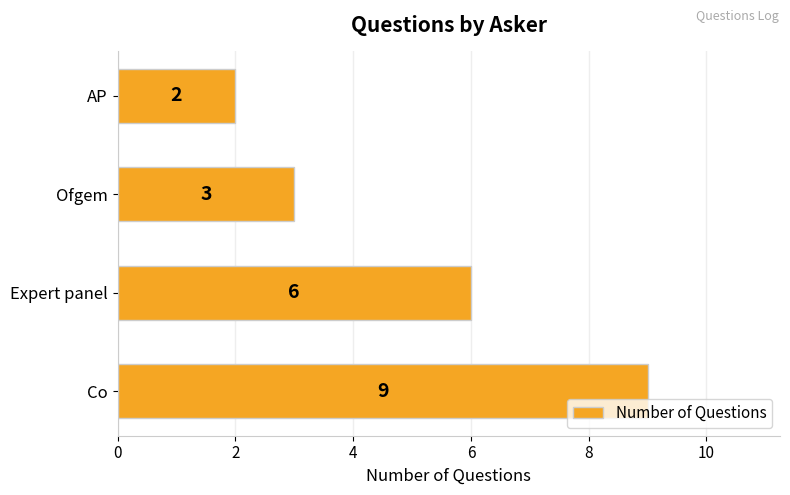

Rank the categories by value from lowest to highest.

AP, Ofgem, Expert panel, Co